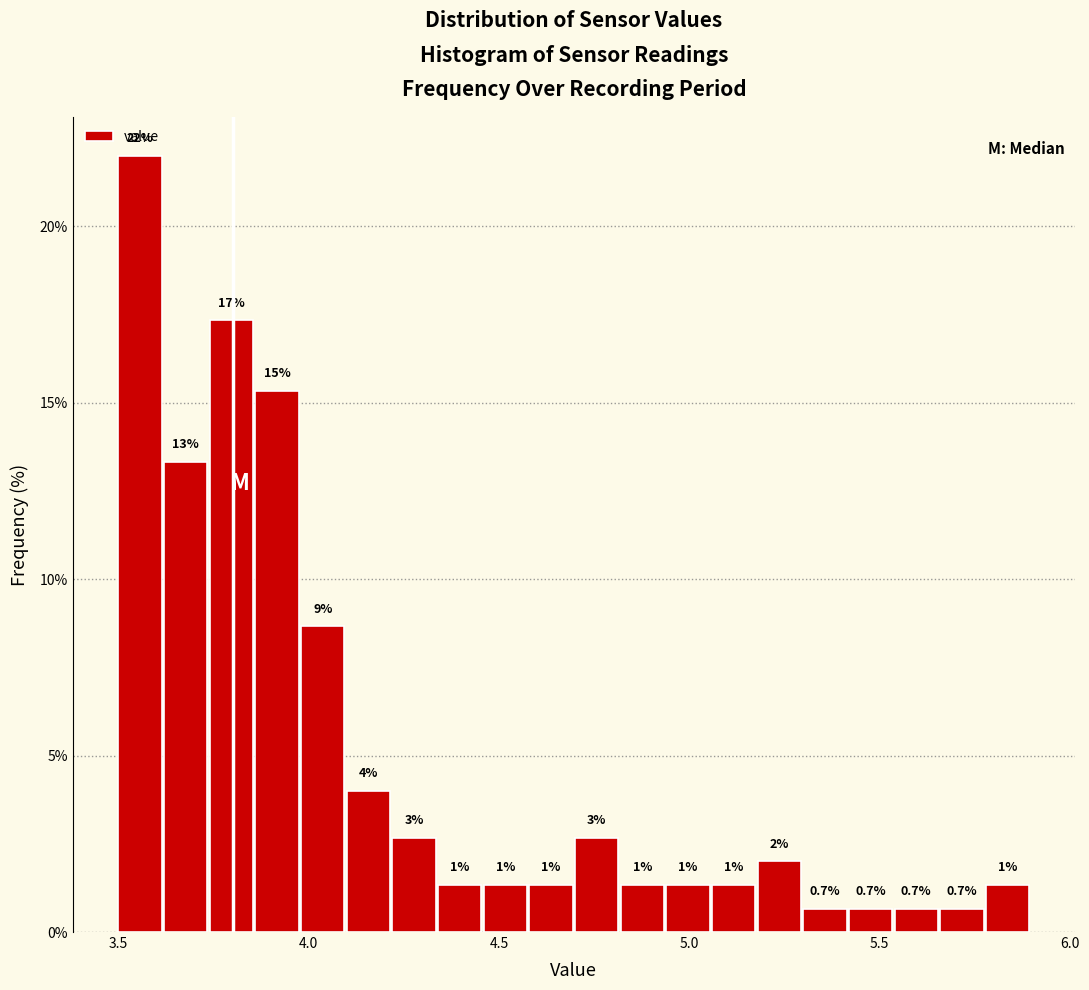

Read against the x-axis, roughly where is the centre of the tallest bar?

3.55